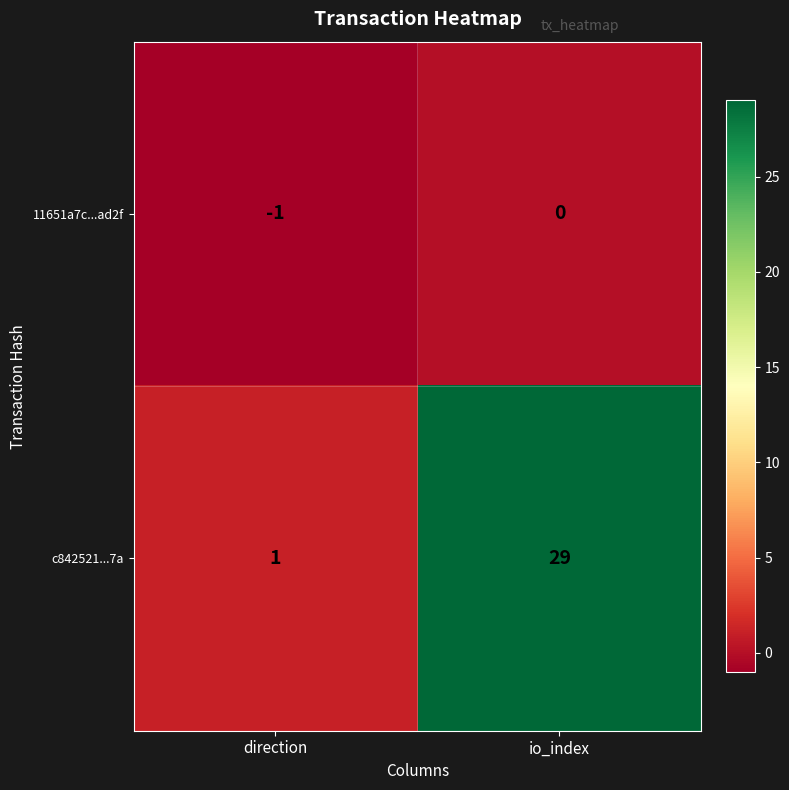

List the series in order of their overall mean, highest first.

c842521...7a, 11651a7c...ad2f